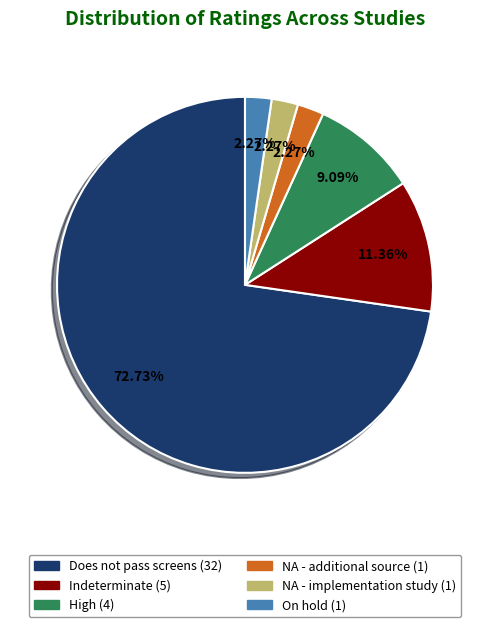

To the nearest percent, what is the difference between the largest and smallest slice percentages?

70%